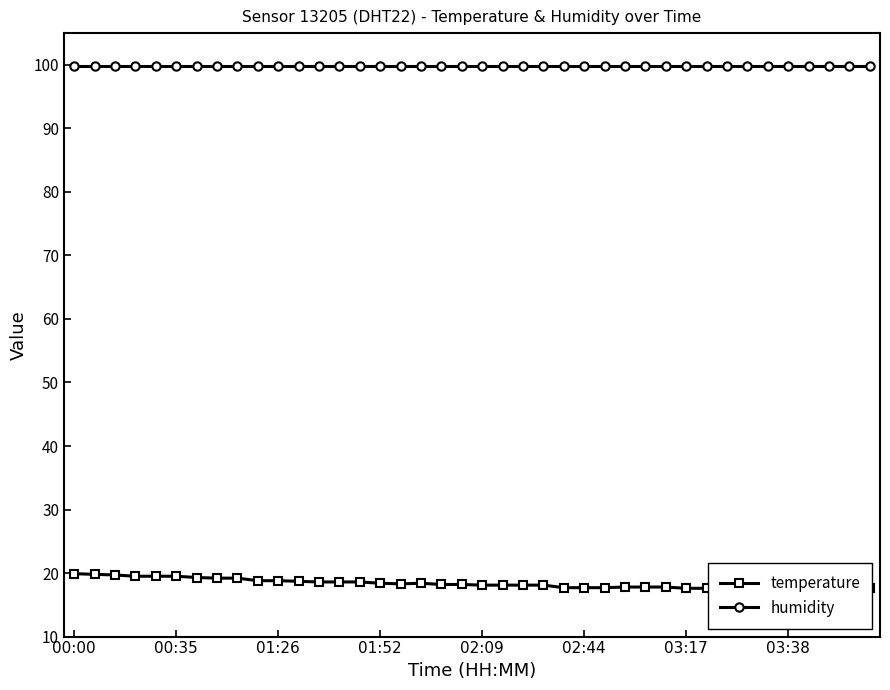

Count the number of categories in the chart.

40